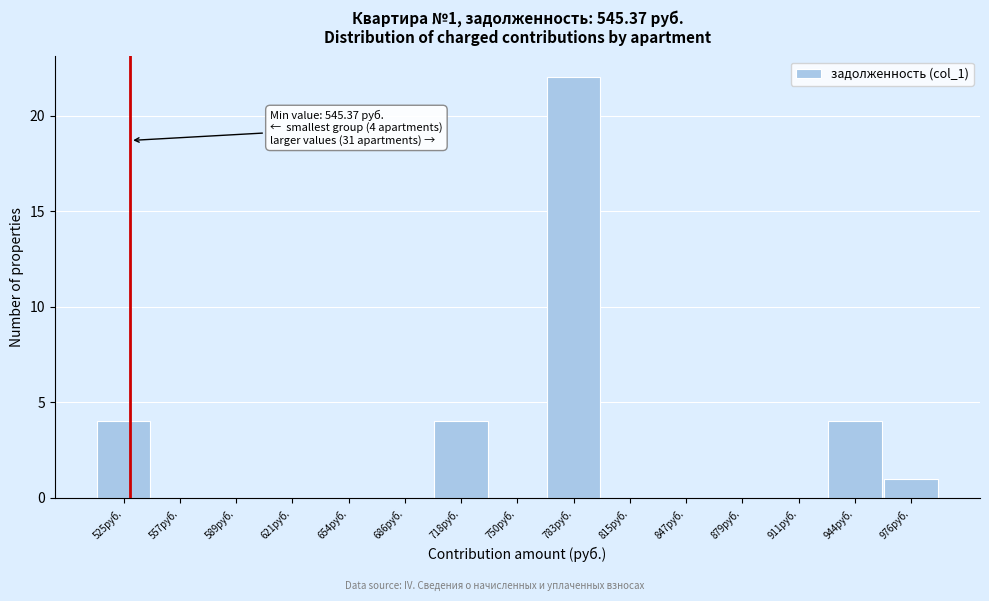

Reading right to left, transcribe all the data shown in this chart.

976руб.=1	944руб.=4	911руб.=0	879руб.=0	847руб.=0	815руб.=0	783руб.=22	750руб.=0	718руб.=4	686руб.=0	654руб.=0	621руб.=0	589руб.=0	557руб.=0	525руб.=4